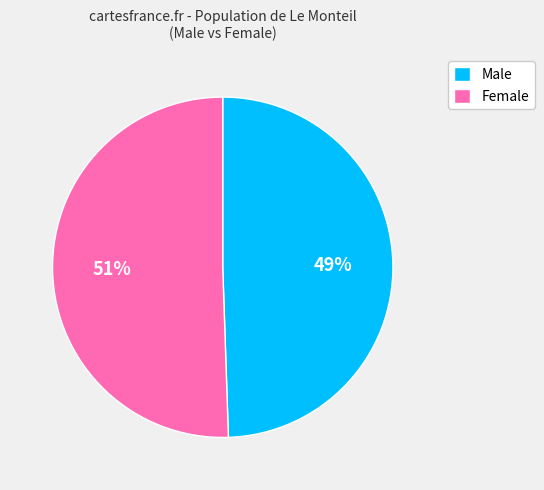

What is the smallest slice in the pie chart?

Male